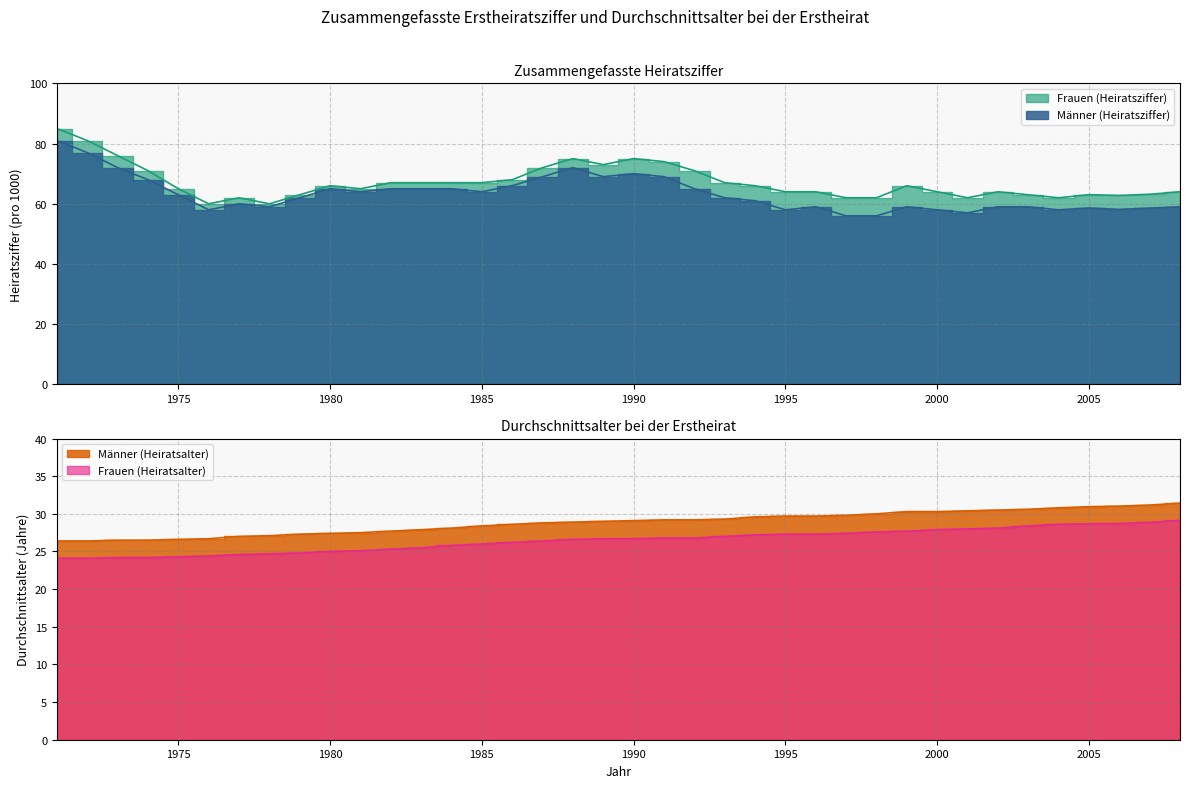

What is the difference between the second highest and minimum values in the Frauen (Heiratsalter) series?

4.8